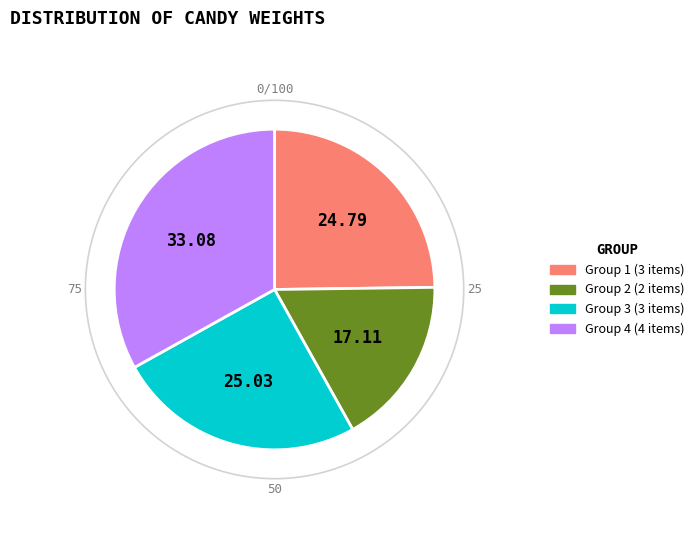

Does any single category account for the majority?

No